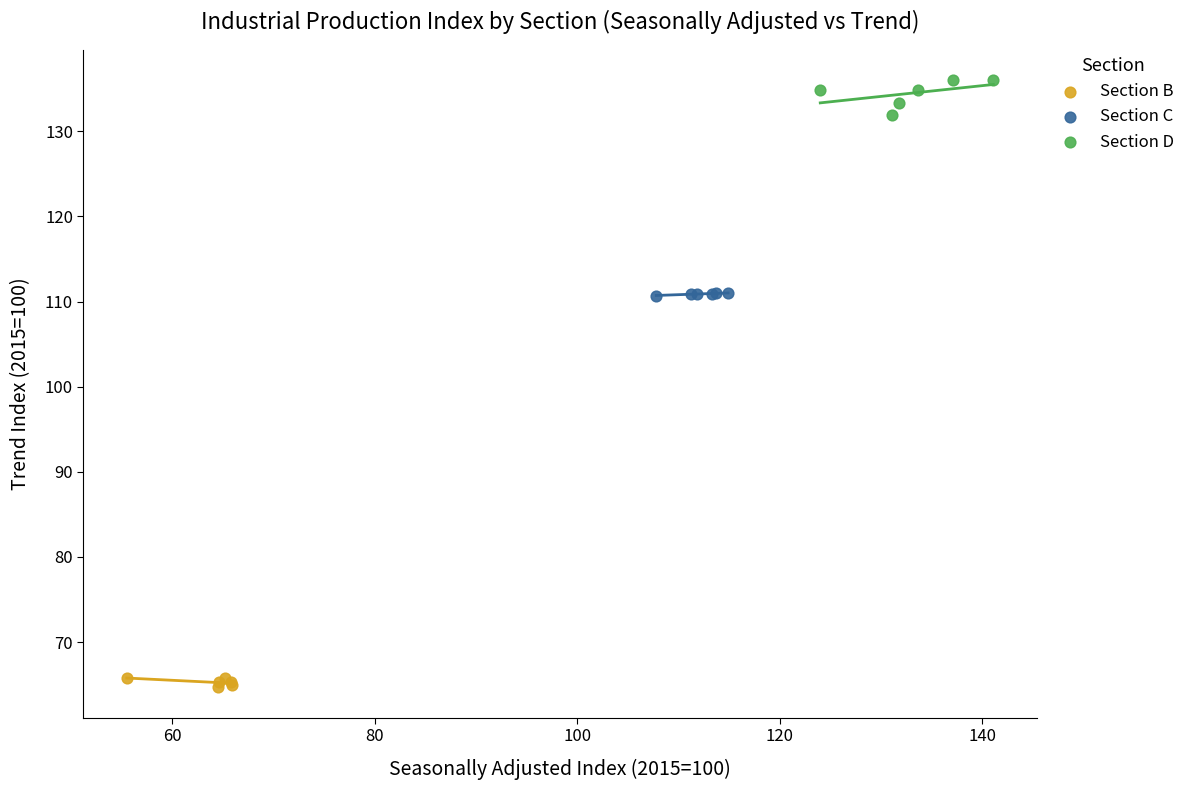

What are all the series names shown in the legend?

Section B, Section C, Section D